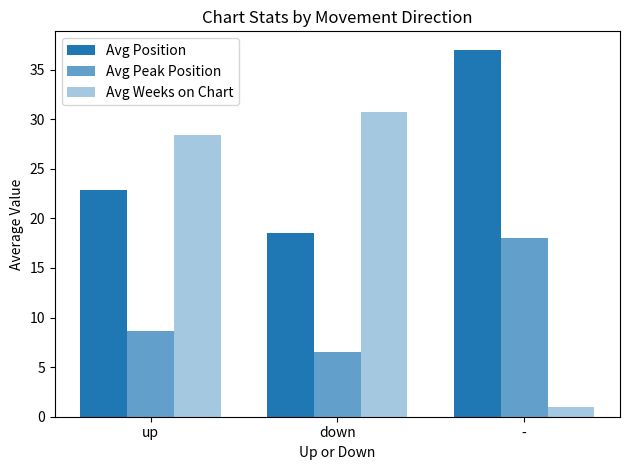

Are the bars grouped side by side (vs. stacked)?

Yes